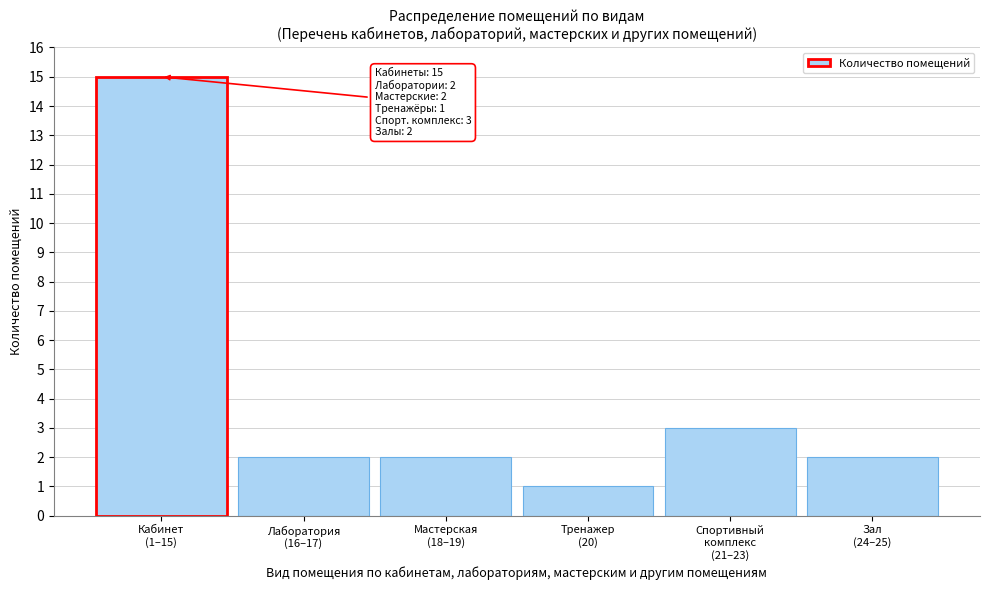

What is the value of the 4th bar from the left?

1